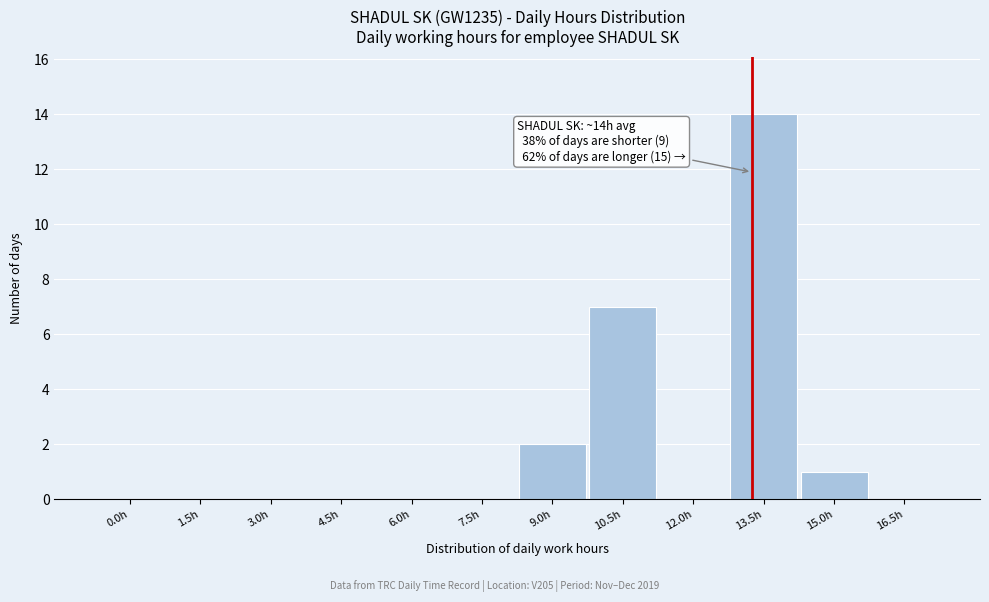

Reading left to right, list all the values displayed in this chart.

0.0h=0	1.5h=0	3.0h=0	4.5h=0	6.0h=0	7.5h=0	9.0h=2	10.5h=7	12.0h=0	13.5h=14	15.0h=1	16.5h=0